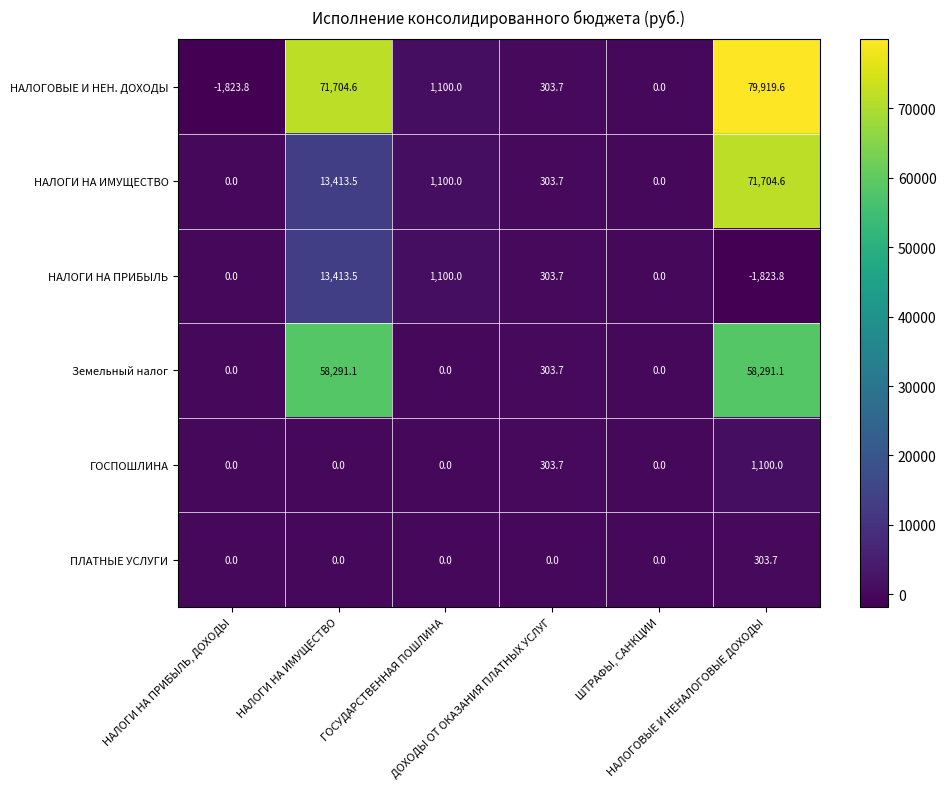

What is the total value across all series at НАЛОГИ НА ИМУЩЕСТВО?

156822.7